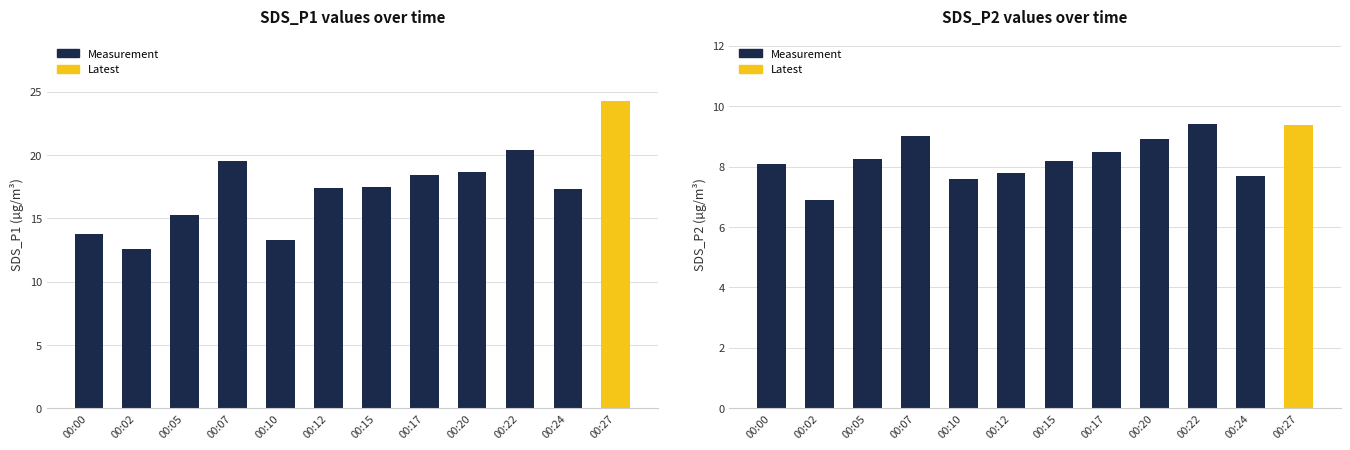

At which label is SDS_P1 closest to 18?

00:17